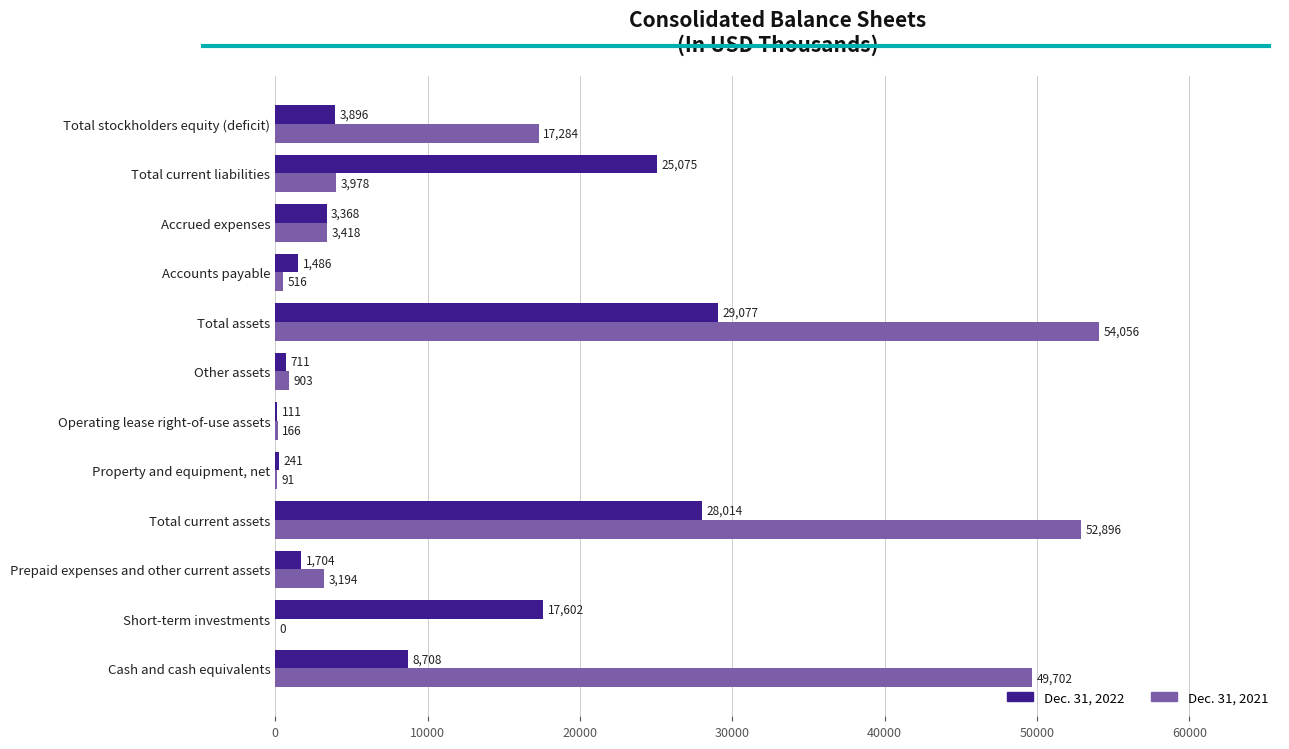

At which category is the sum across all series the highest?

Total assets